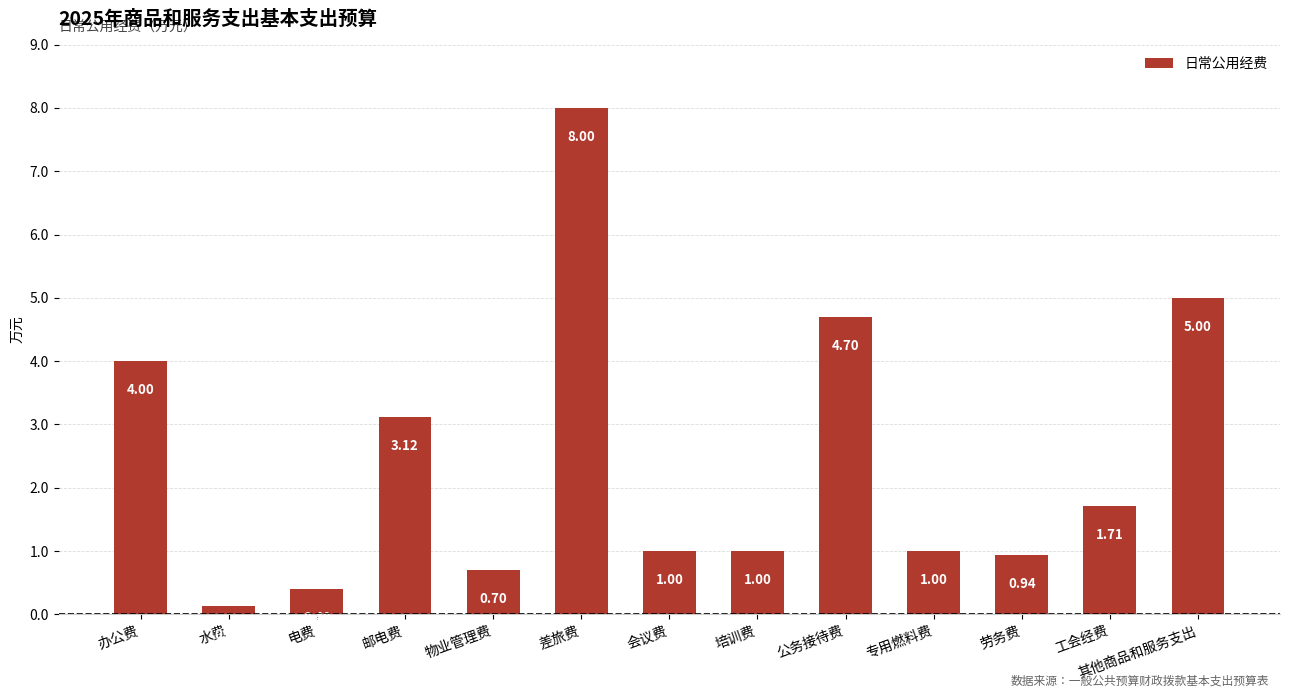

What position from the left is 物业管理费?

5